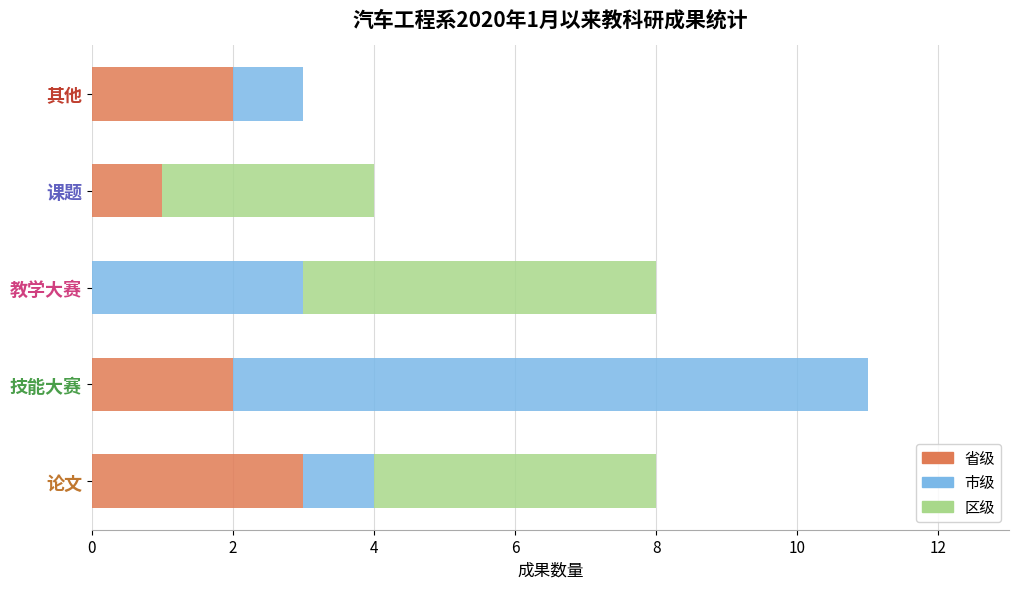

True or false: 省级 has a value of 3 at 论文.

True